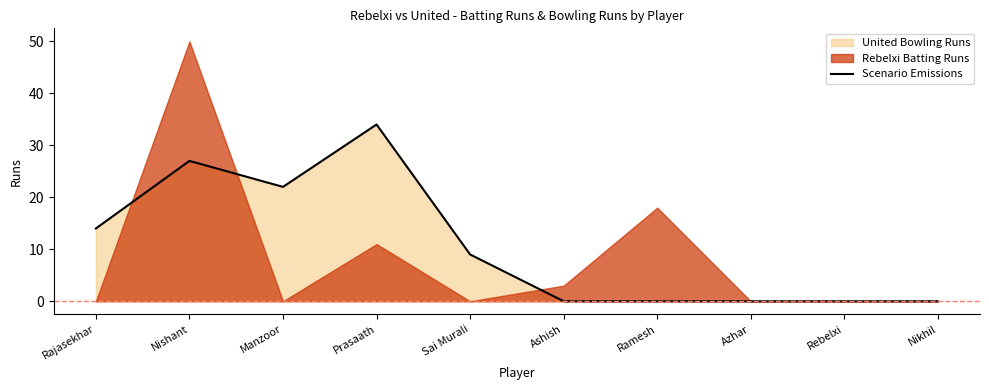

True or false: Scenario Emissions has a value of 19 at Ramesh.

False